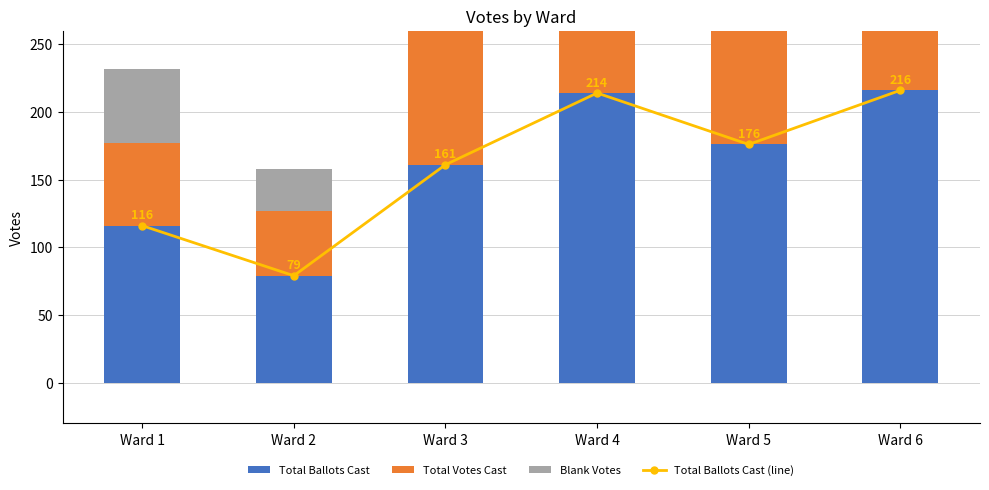

Which series has the largest range (max minus min)?

Total Ballots Cast (line)